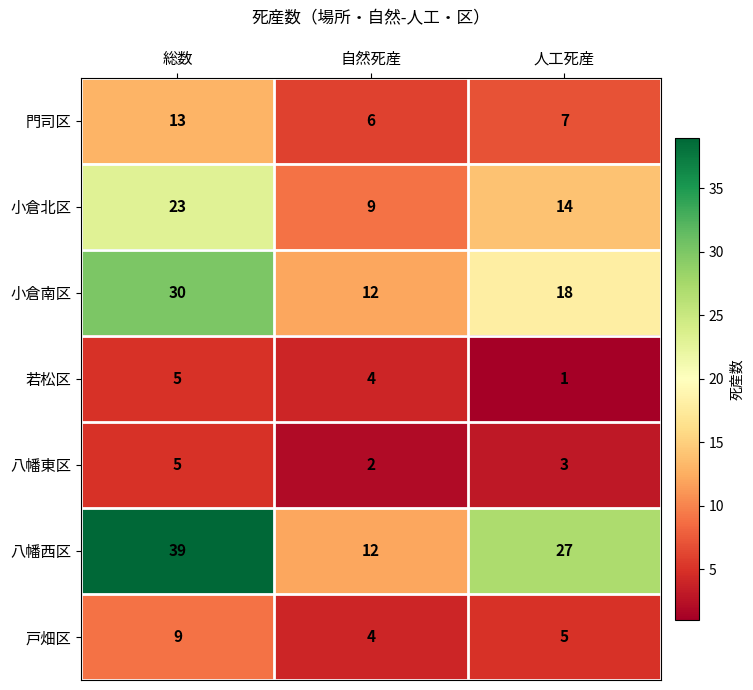

The value of 八幡東区 at 人工死産 is 3. True or false?

True